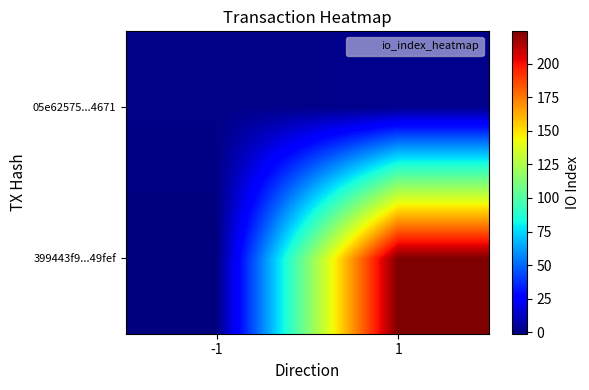

Which series has the largest total across all categories?

399443f9...49fef